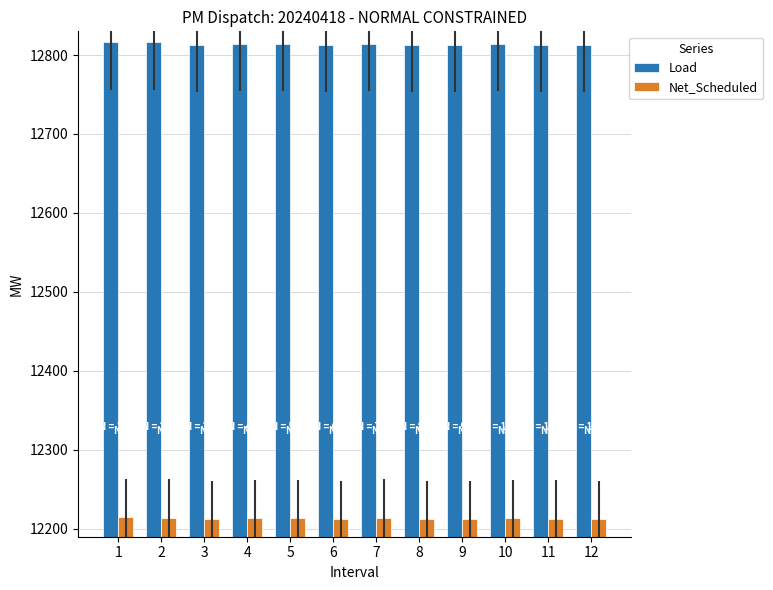

How many bars are there in each group?

2